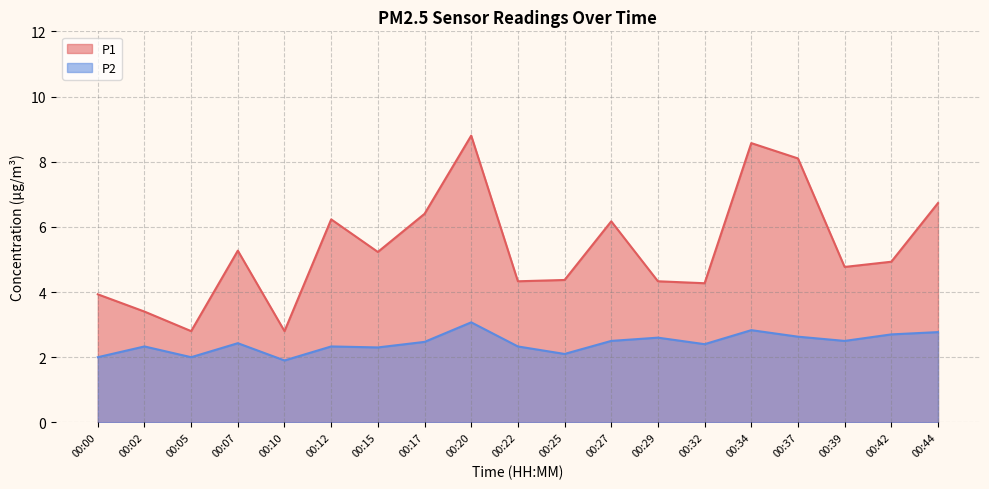

Which category has the lowest value in the P2 series?

00:10